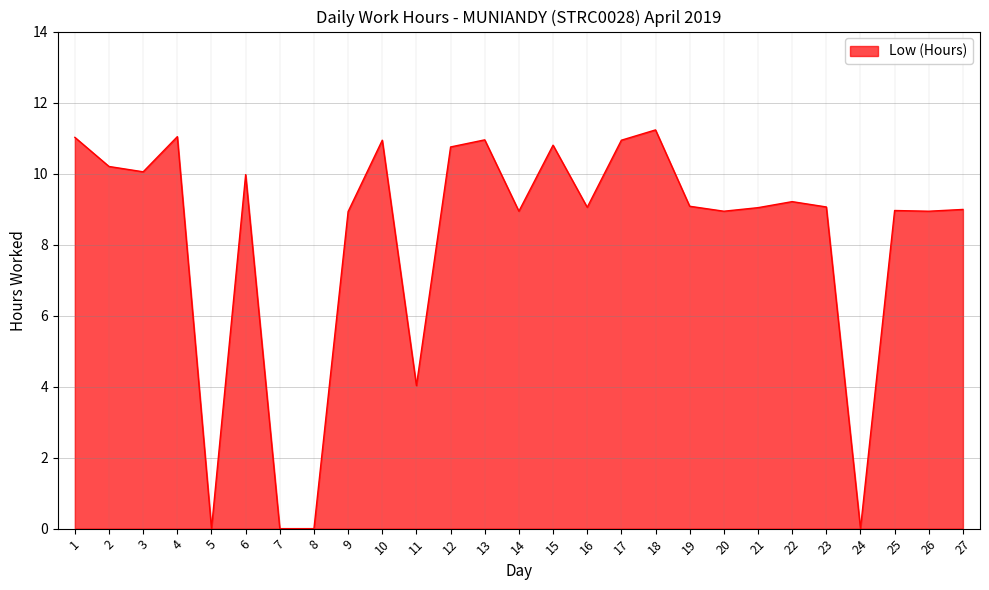

What is the maximum value shown in the chart?

11.2